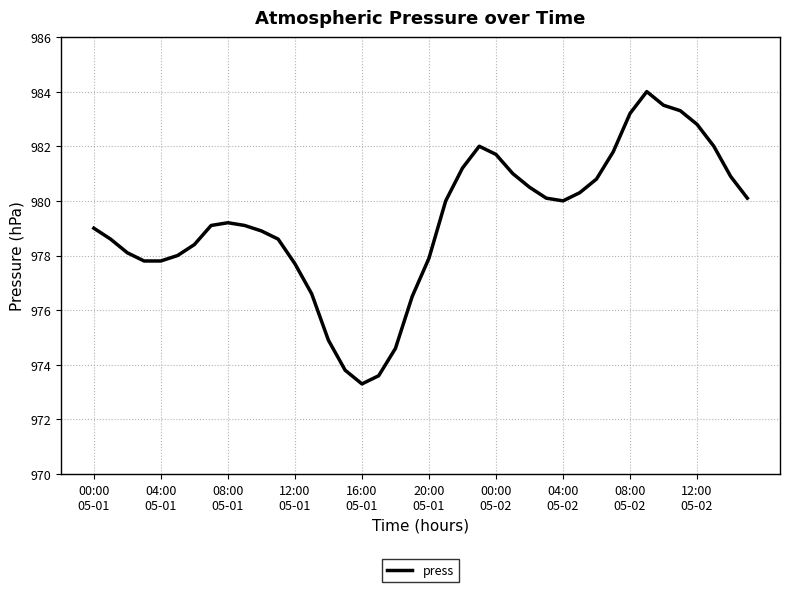

What is the minimum value shown in the chart?

973.3